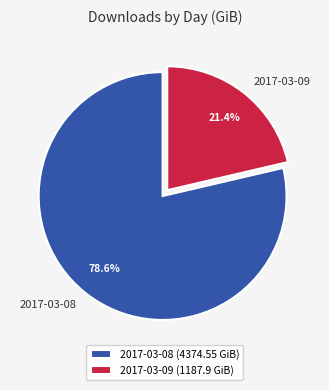

Which category has the smallest portion of the pie?

2017-03-09